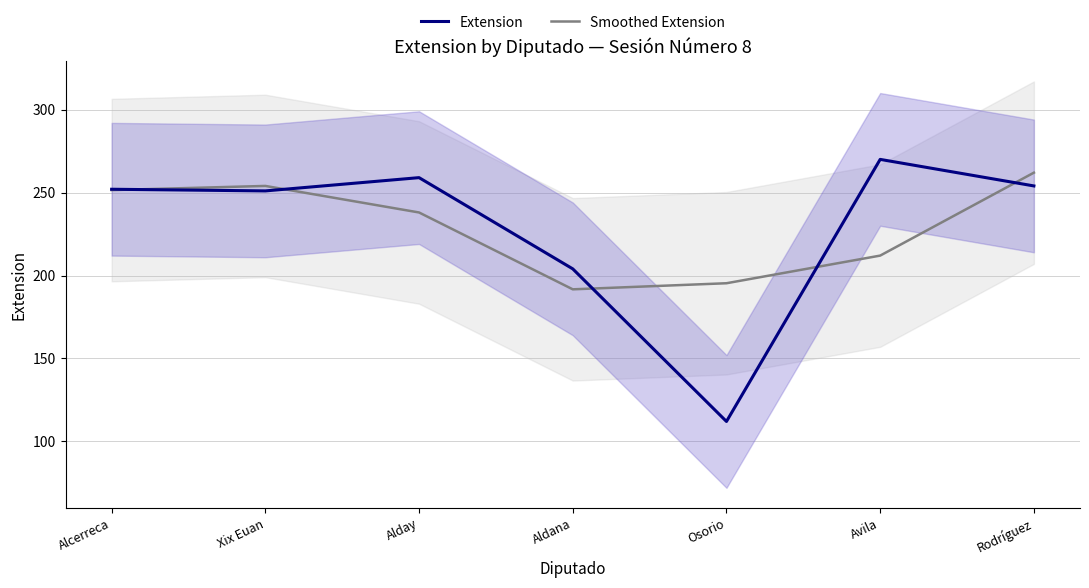

Between Osorio and Avila, which series saw the biggest shift?

Extension